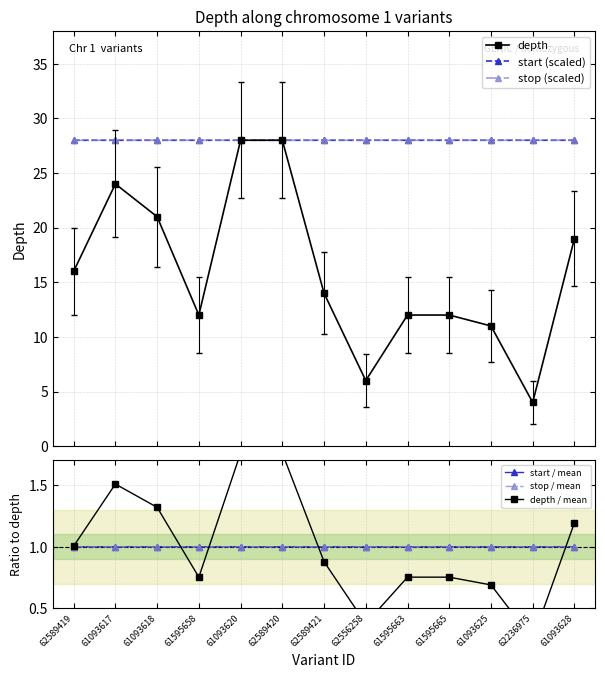

What position from the left is 62589419?

1